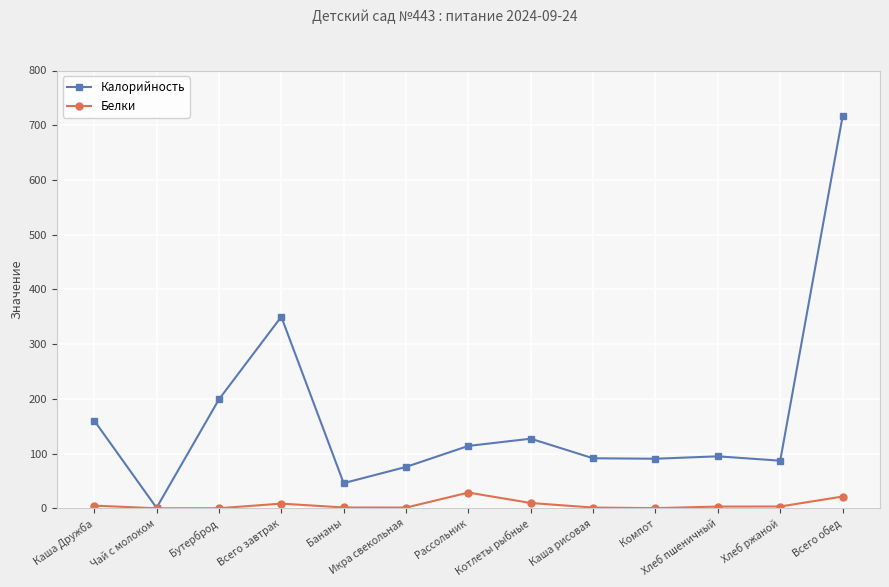

At which label does Калорийность reach its minimum?

Чай с молоком